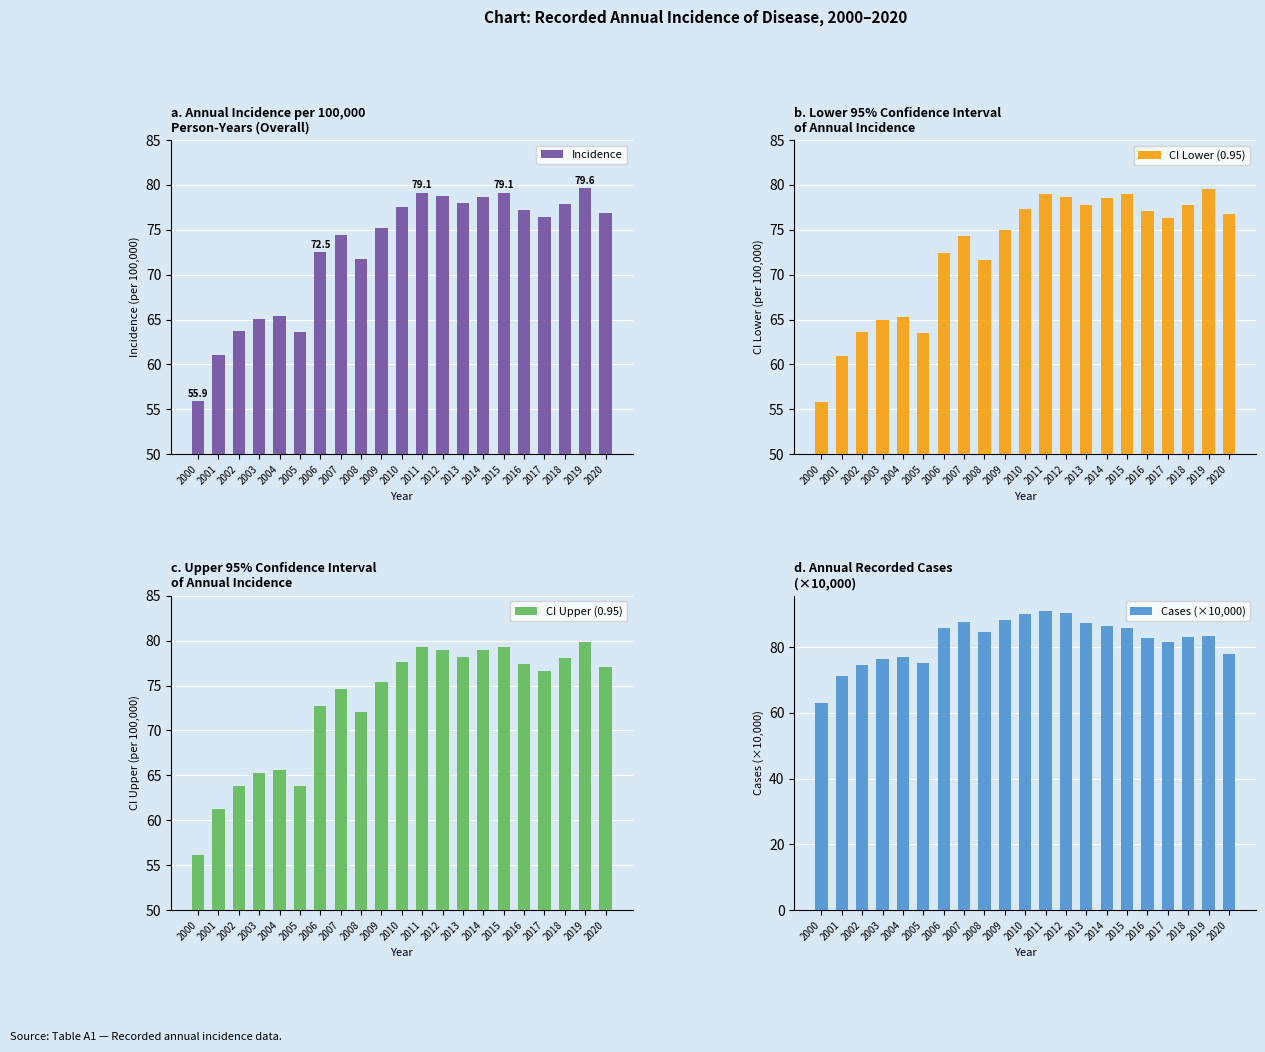

What is the sum of the Cases (×10,000) values at 2017 and 2003?

158.2